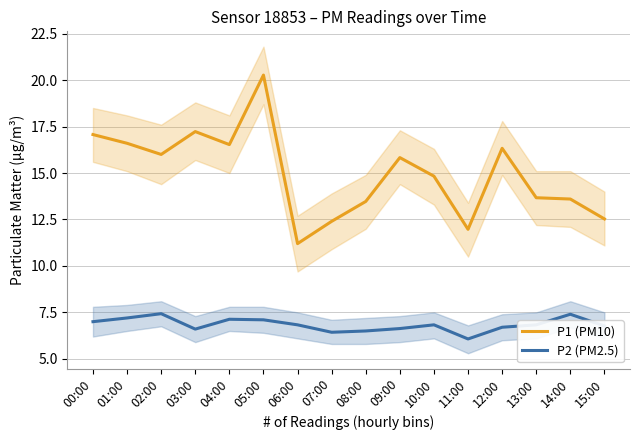

Which series has the largest range (max minus min)?

P1 (PM10)